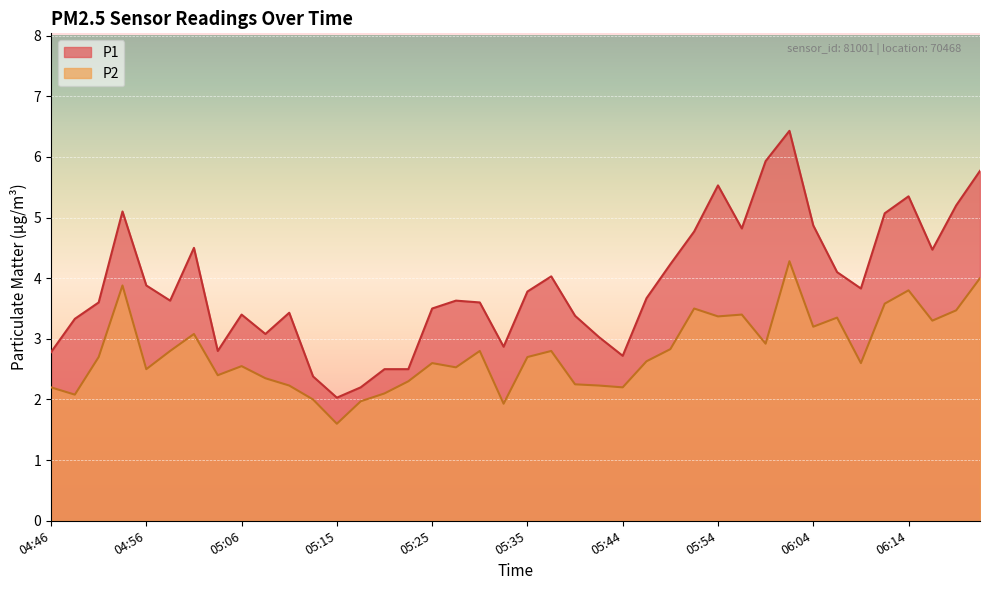

What is the sum of all P1 values?

155.7